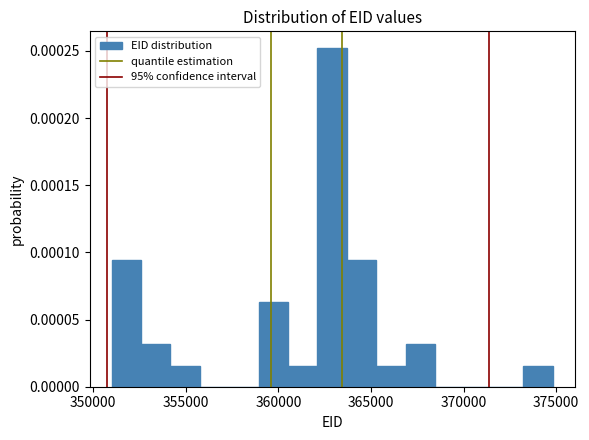

Around what value on the x-axis is the tallest bar? Give the approximate position of its centre, as read against the axis.

363000